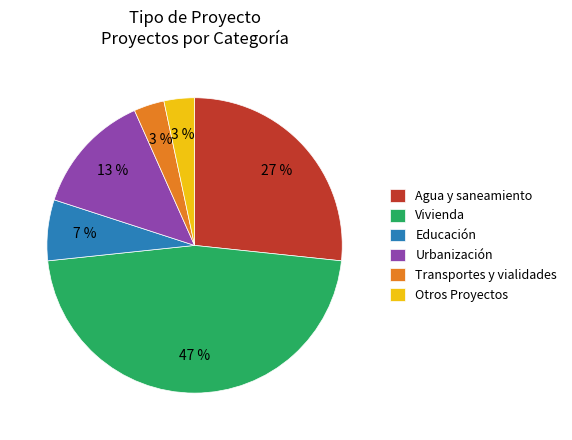

Which category has the biggest portion of the pie?

Vivienda